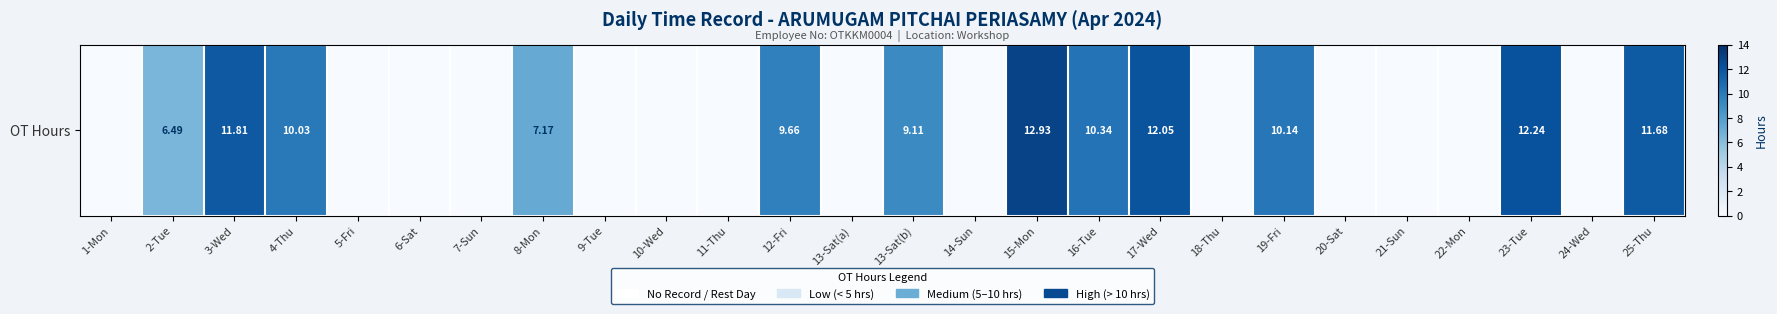

The value at 19-Fri is 10.1. True or false?

True